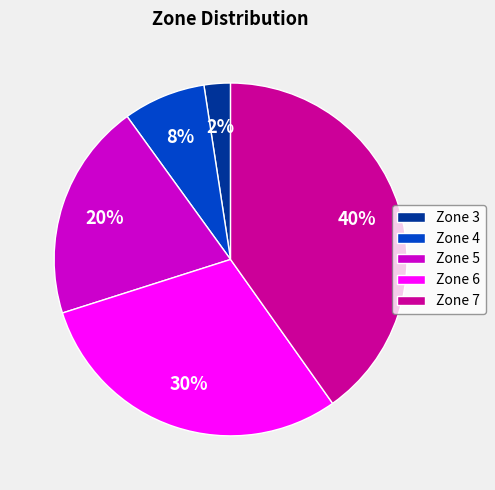

Rank the categories by value from highest to lowest.

Zone 7, Zone 6, Zone 5, Zone 4, Zone 3